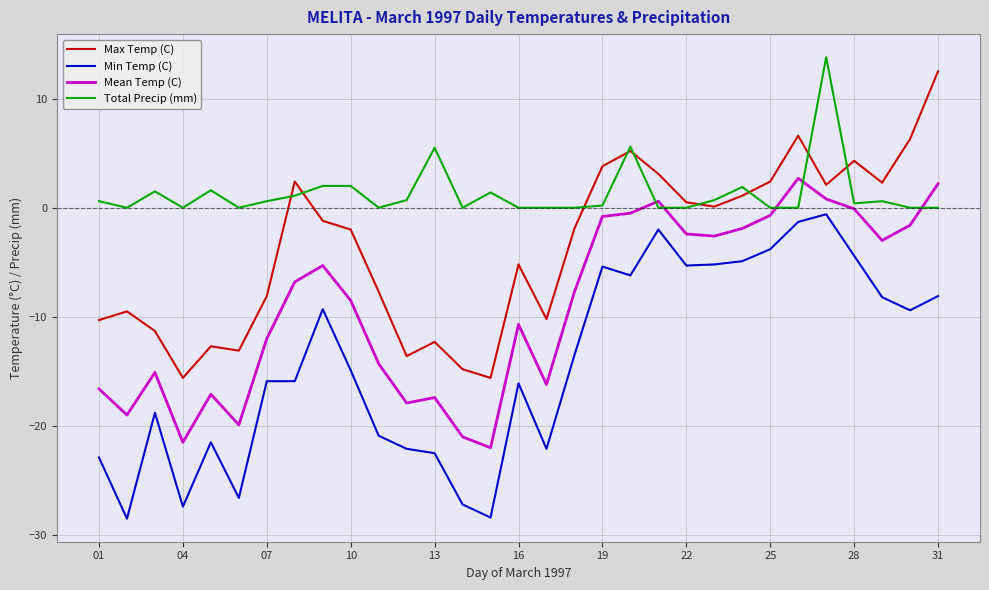

What is the highest value of the Total Precip (mm) series?

13.8